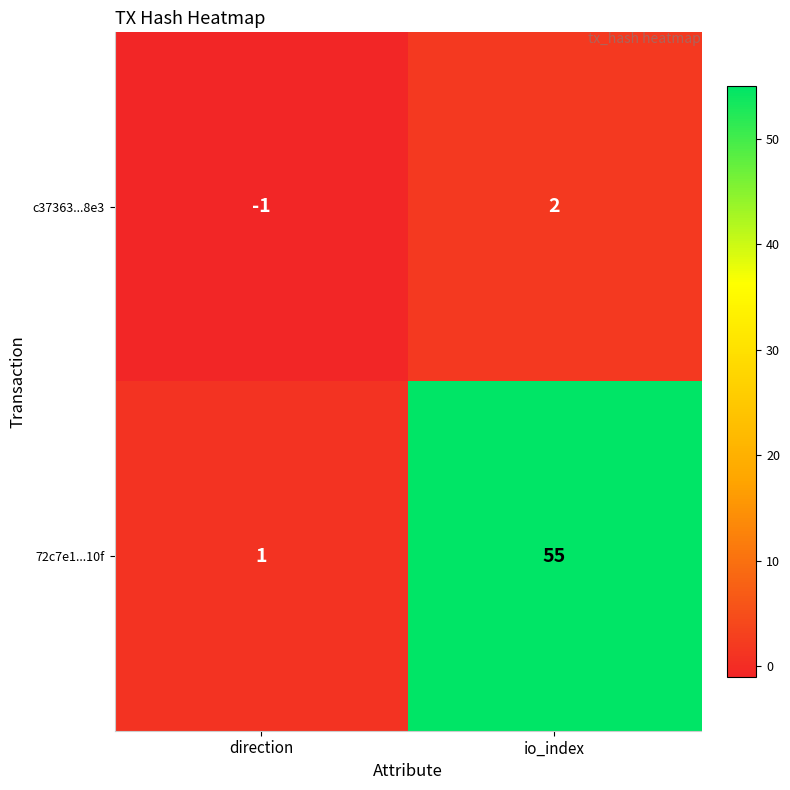

Which series changed the most between direction and io_index?

72c7e1...10f